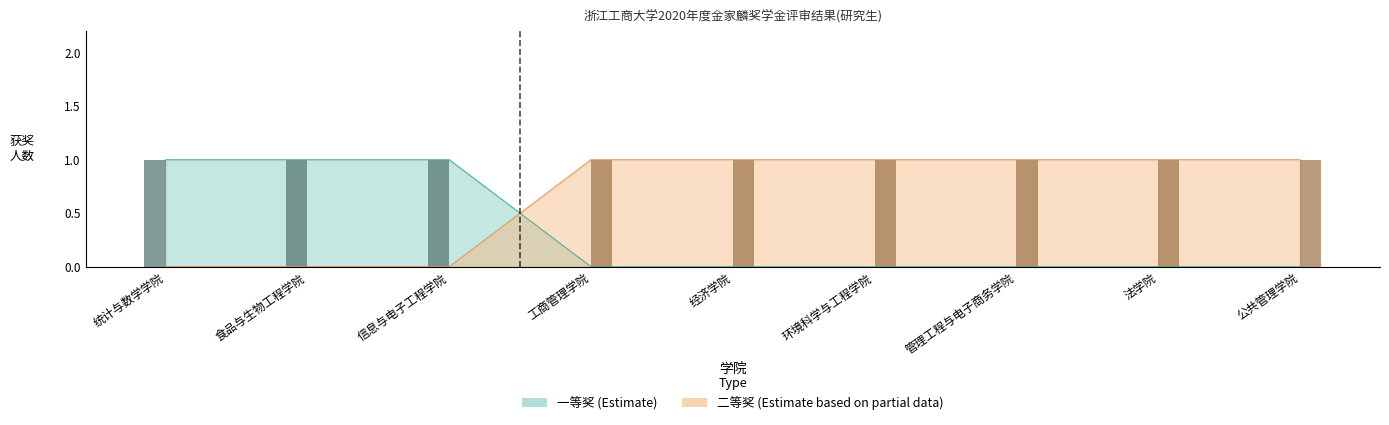

What value does the 一等奖 series have at 食品与生物工程学院?

1